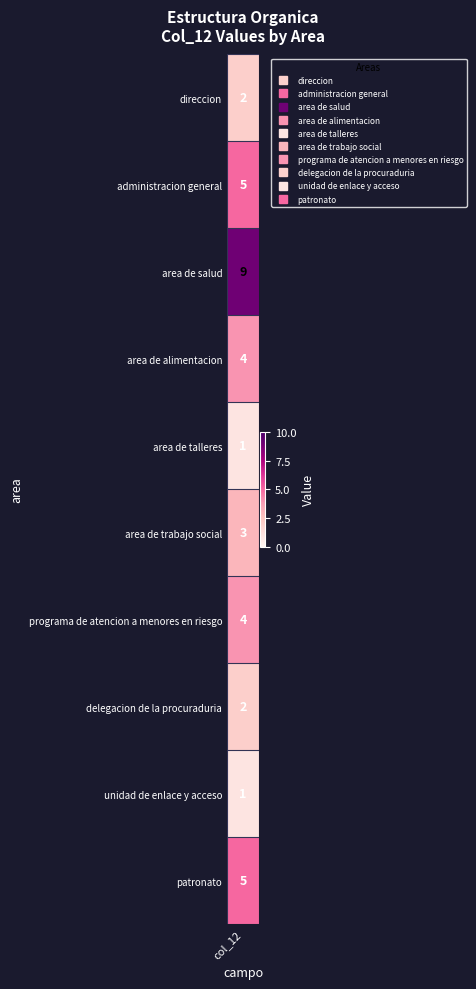

Between 0 and 2, which series saw the biggest shift?

direccion